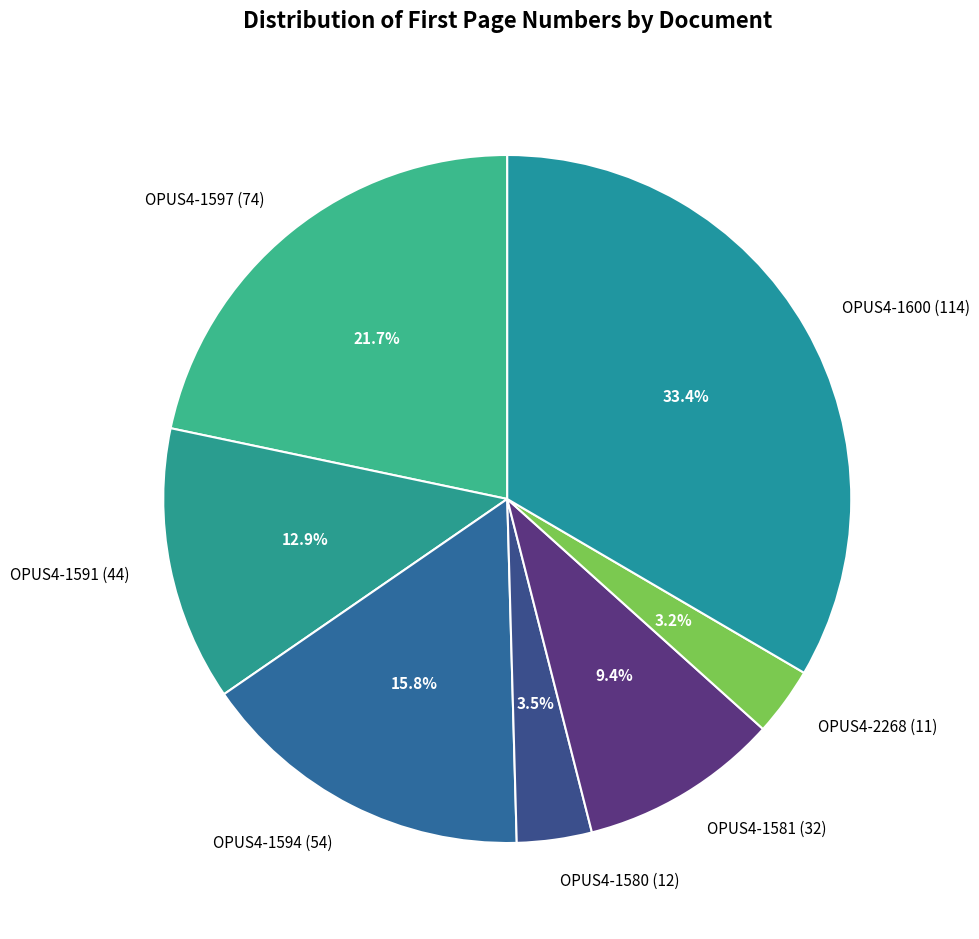

How many slices are in this pie chart?

7